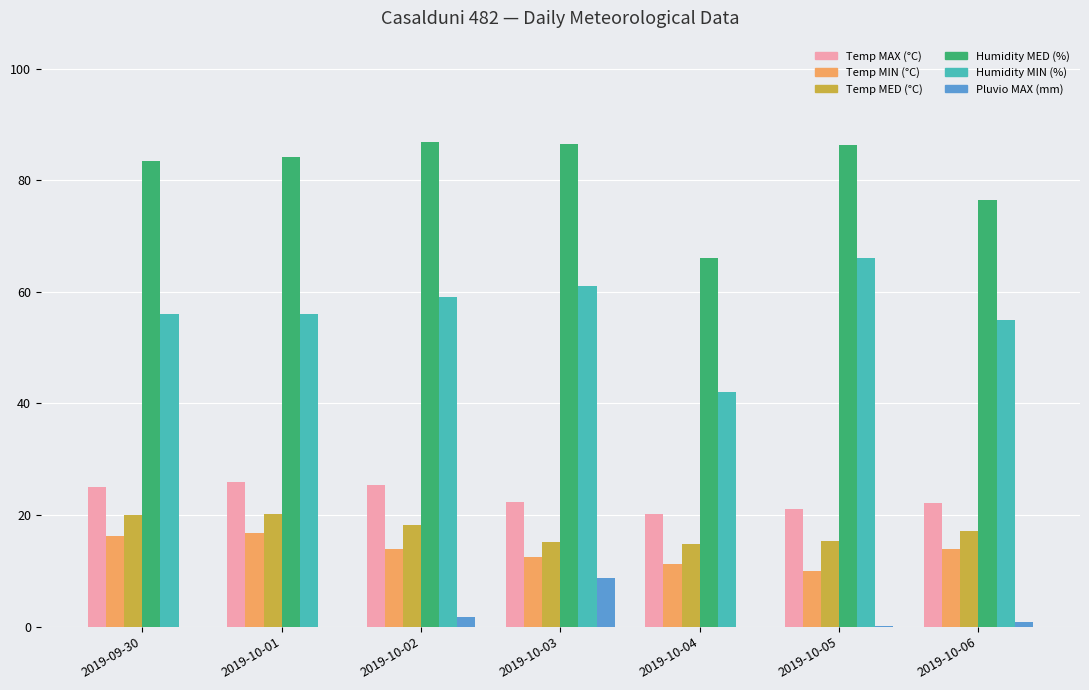

What is the greatest value displayed?

86.9